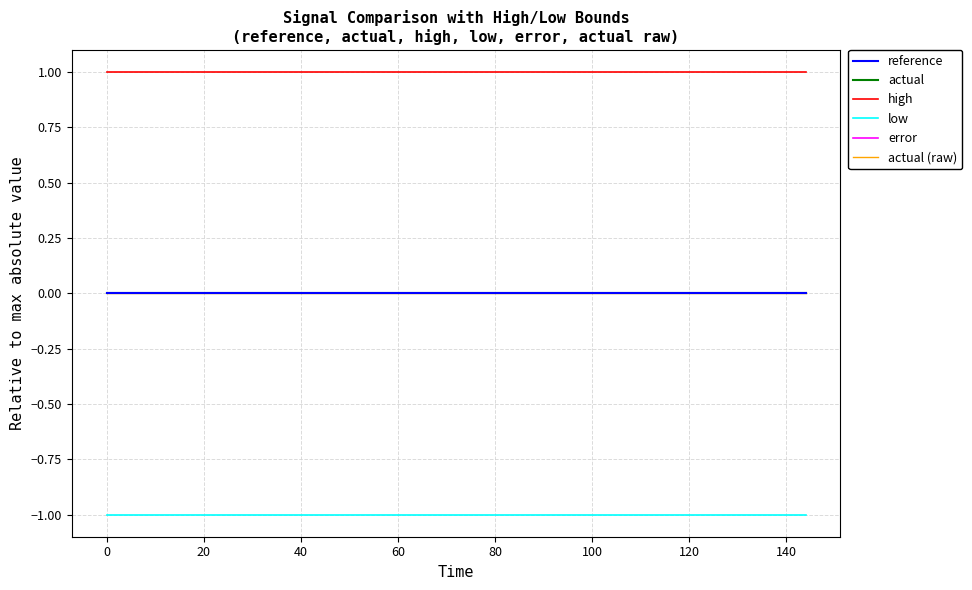

Is this an area chart (filled region under the line)?

No